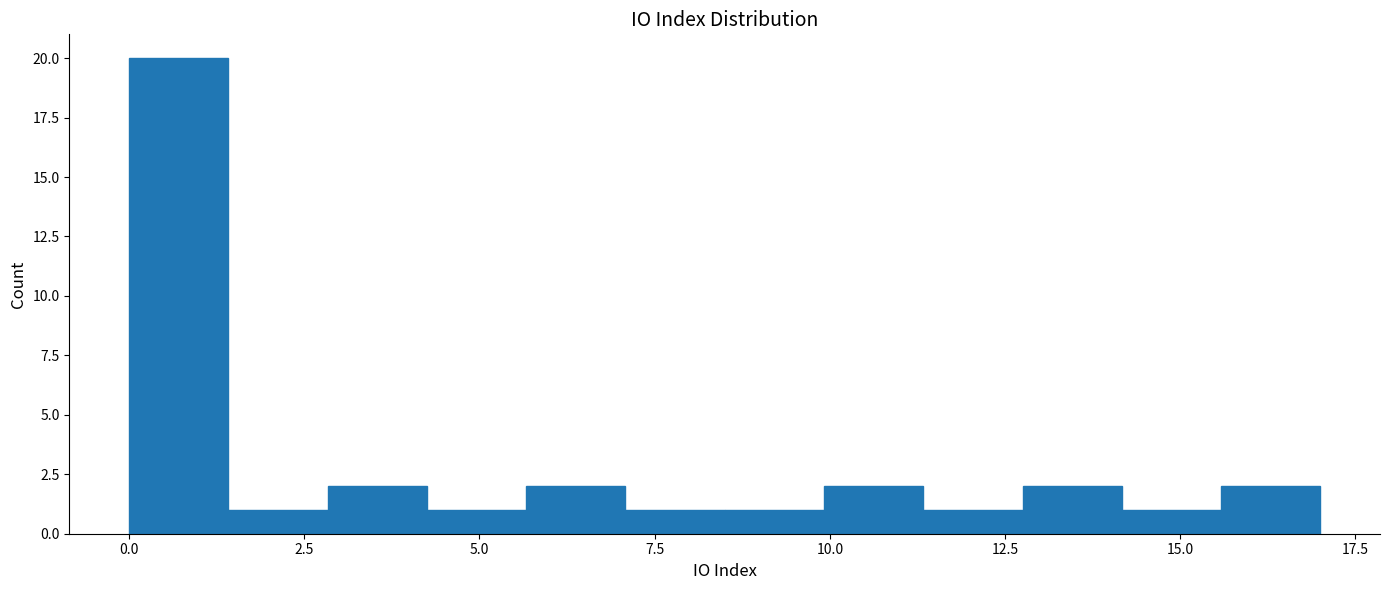

Around what value on the x-axis is the tallest bar? Give the approximate position of its centre, as read against the axis.

0.5